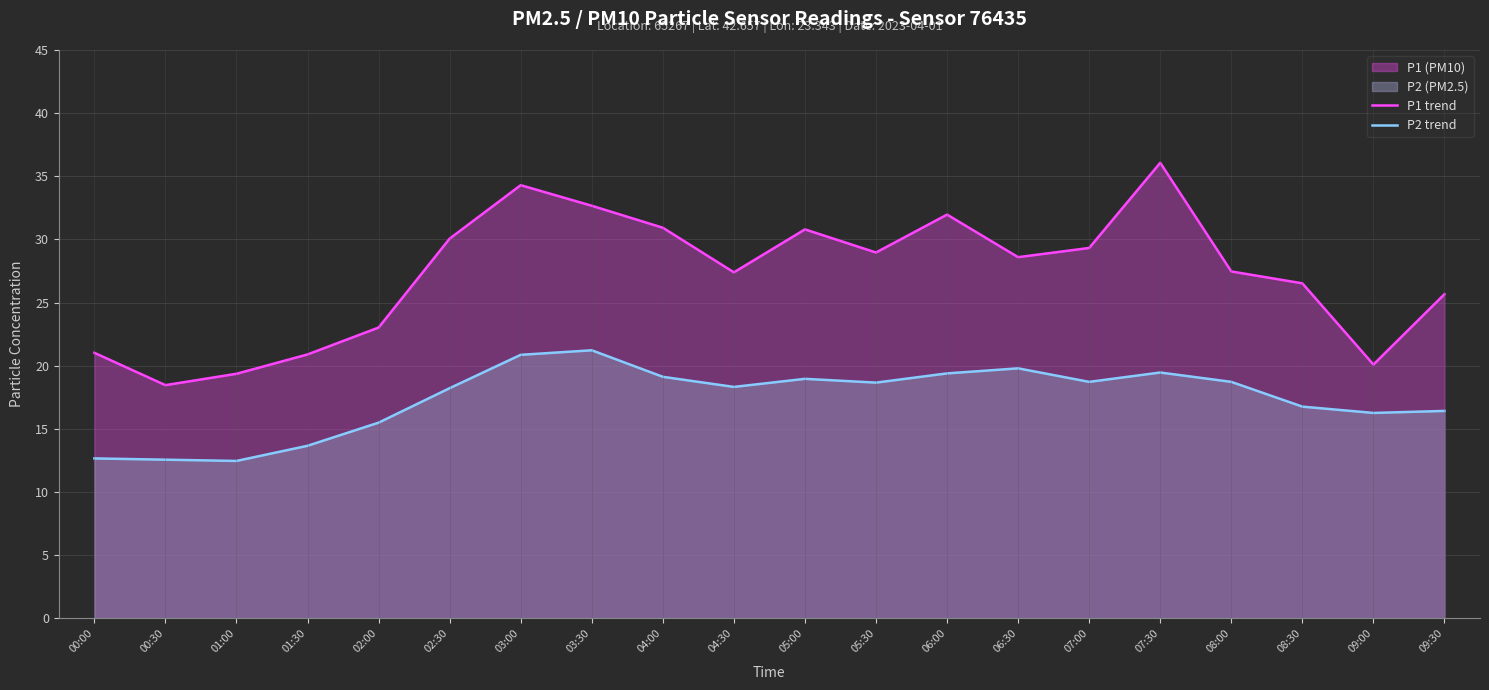

Which series changed the most between 00:30 and 03:00?

P1 trend